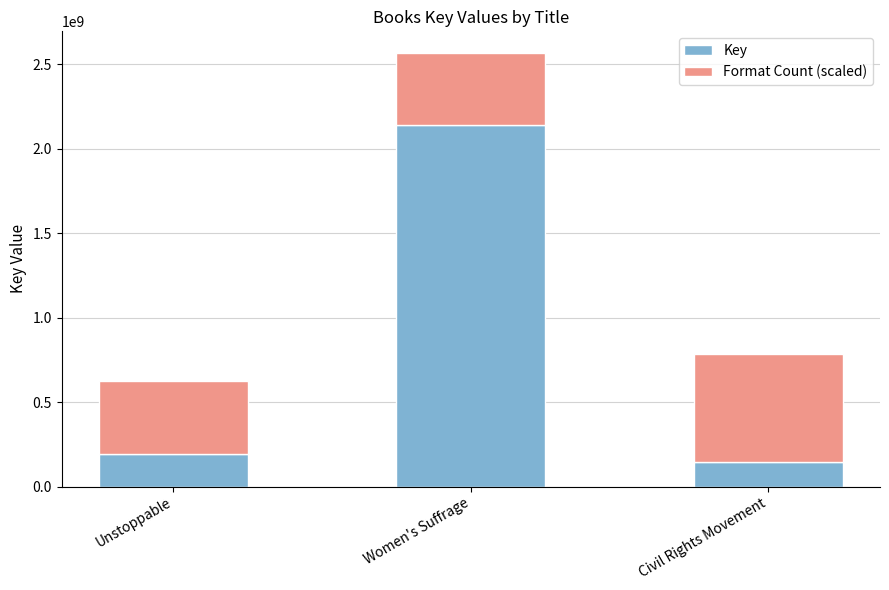

What is the value of the Key bar at the 1st from the left?

194054990.0